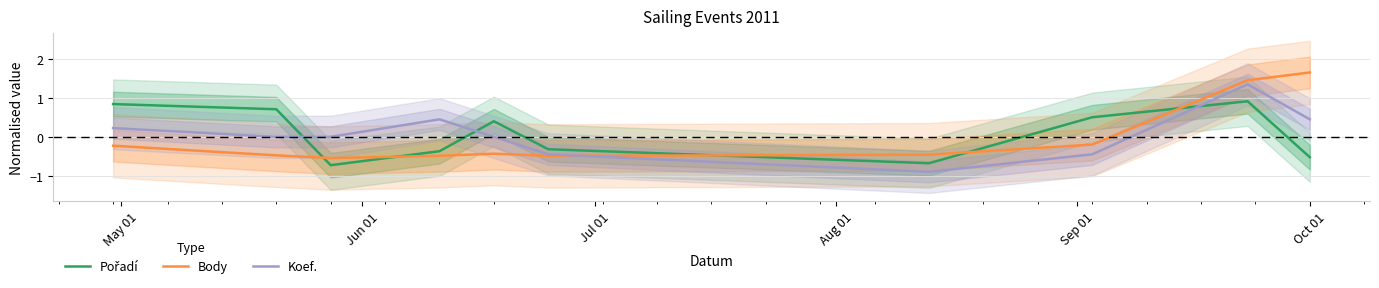

Where does the Koef. series first go above 0?

May 01